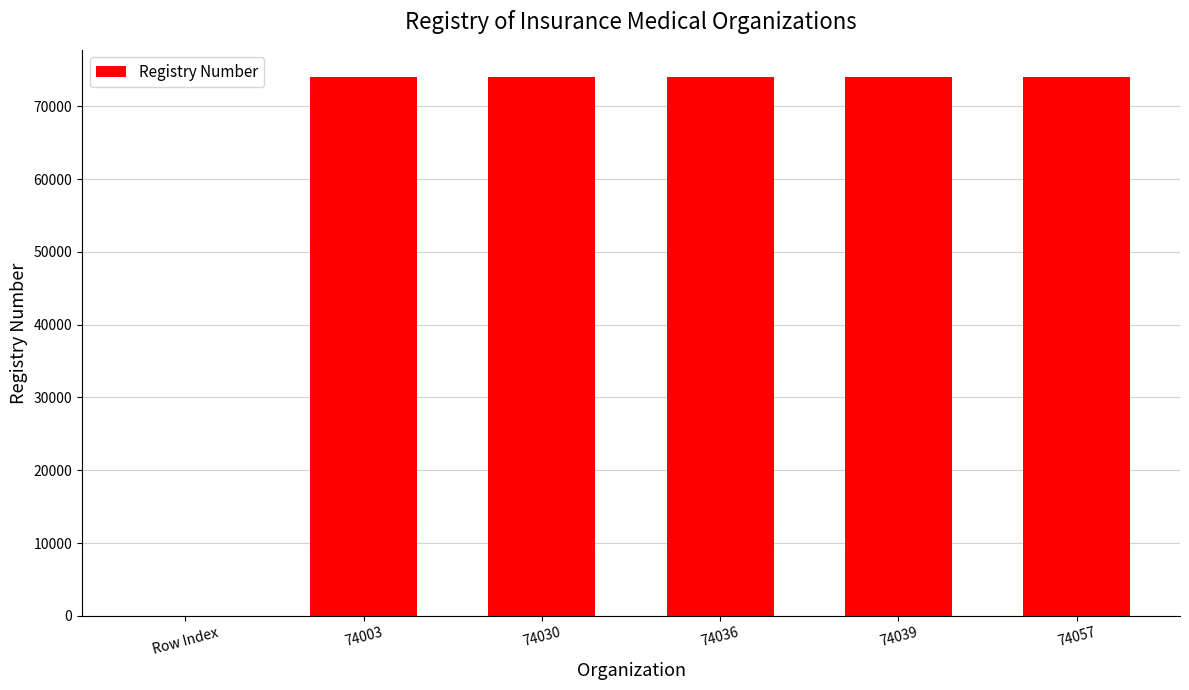

Does the chart contain stacked bars?

No